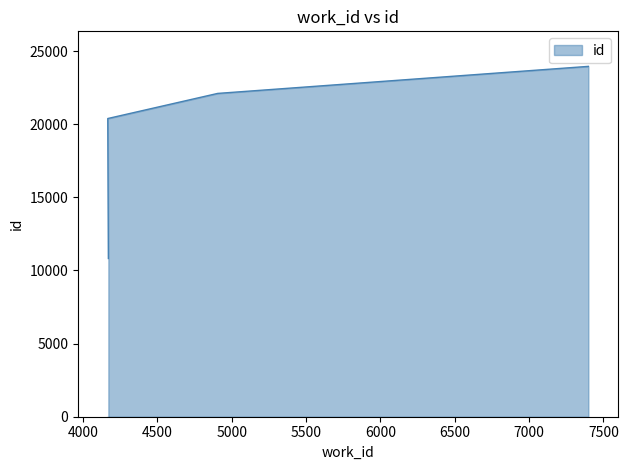

How many values are below 22106?

2